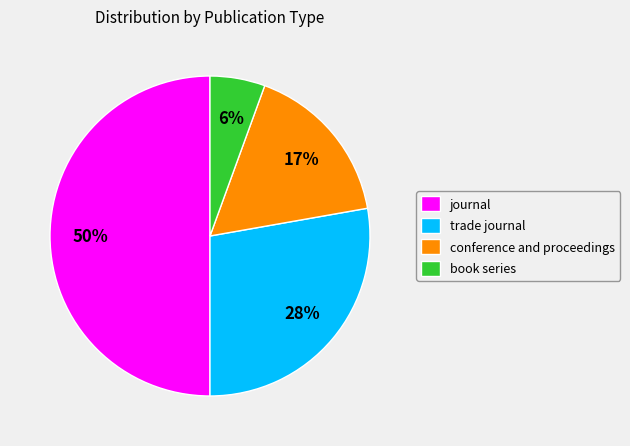

What is the largest slice in the pie chart?

journal